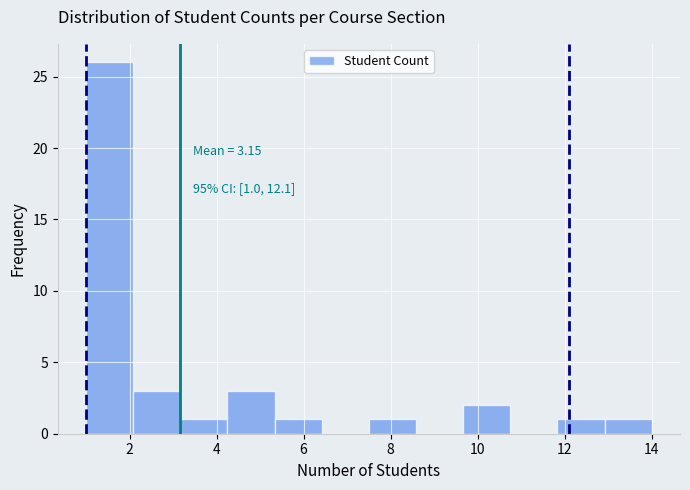

Which range on the x-axis has the tallest bar?

1.0 to 2.0